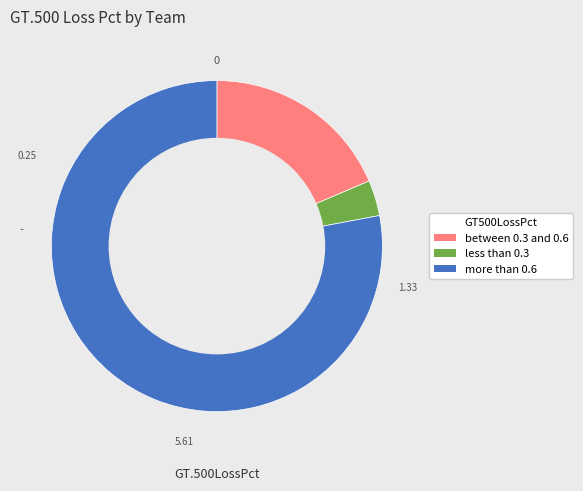

Is there a majority slice in this chart?

Yes